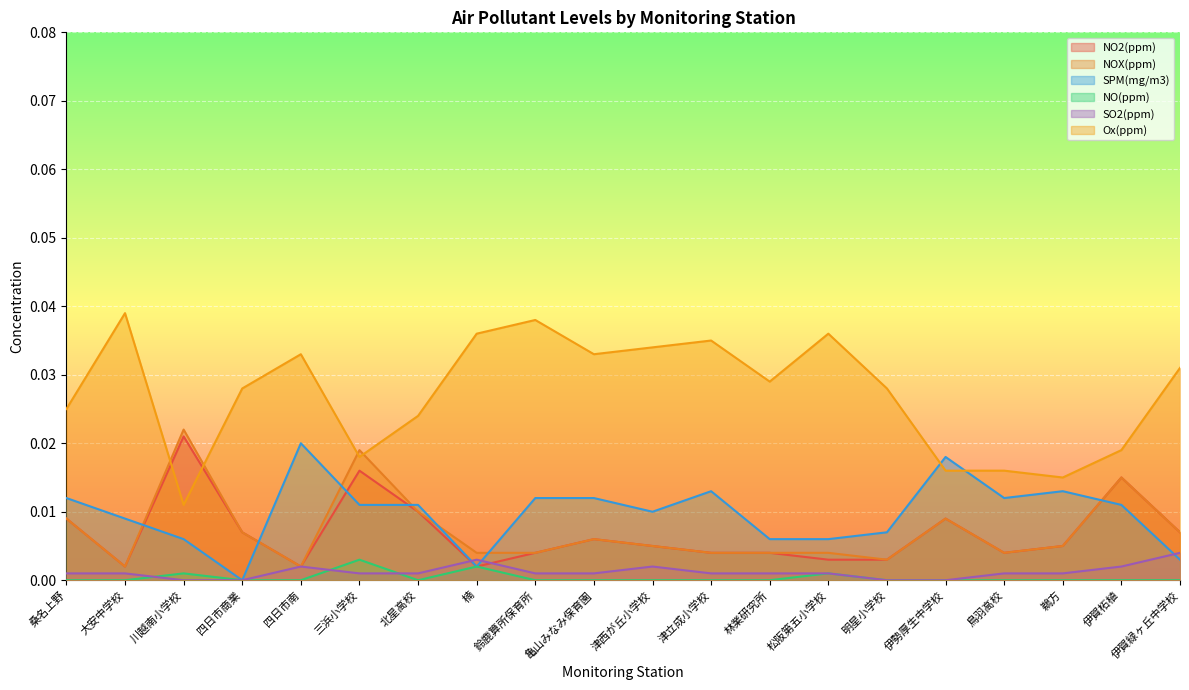

Is it true that Ox(ppm) equals 0.0 at 鈴鹿算所保育所?

True